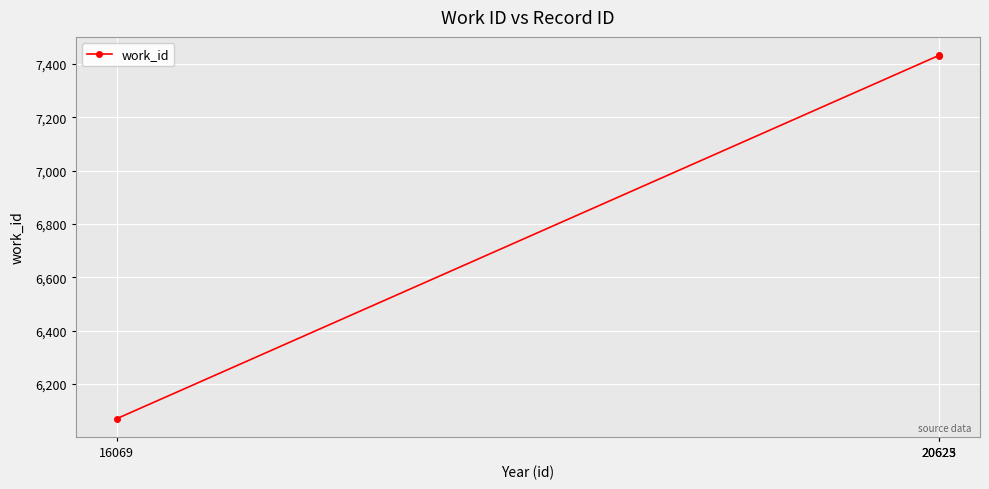

What is the value of the 3rd point from the left?

7434